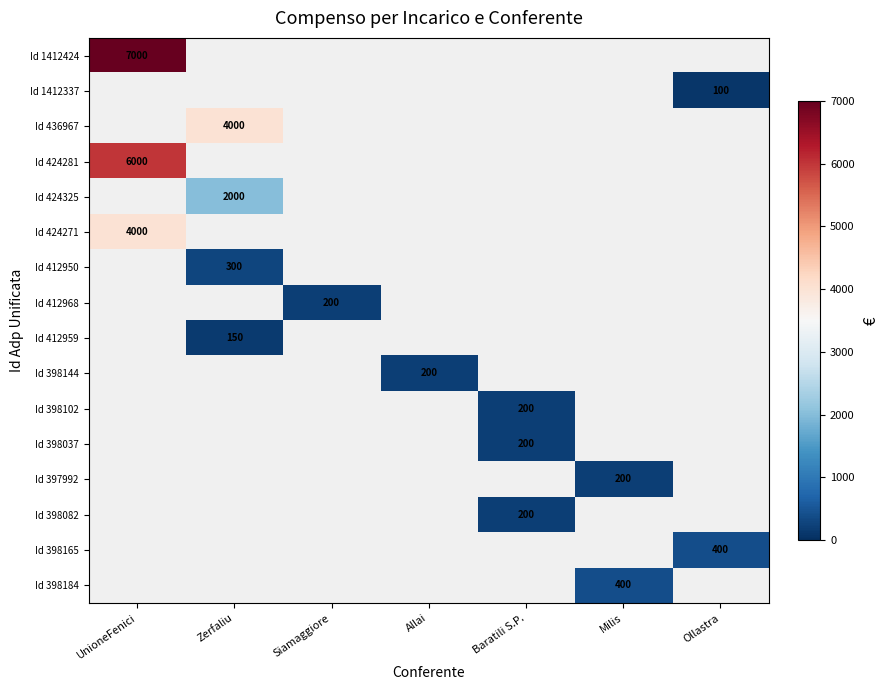

The value of Id 398165 at Ollastra is 127.4. True or false?

False